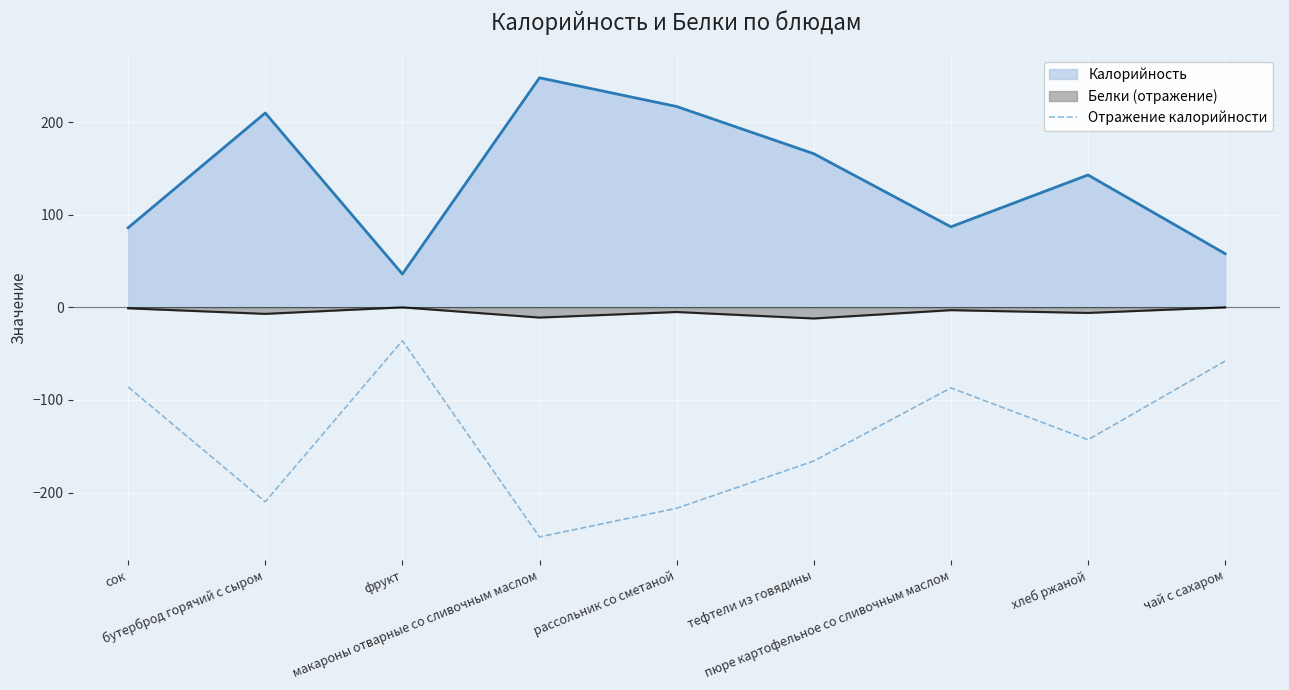

True or false: the data shows -36 at фрукт.

True